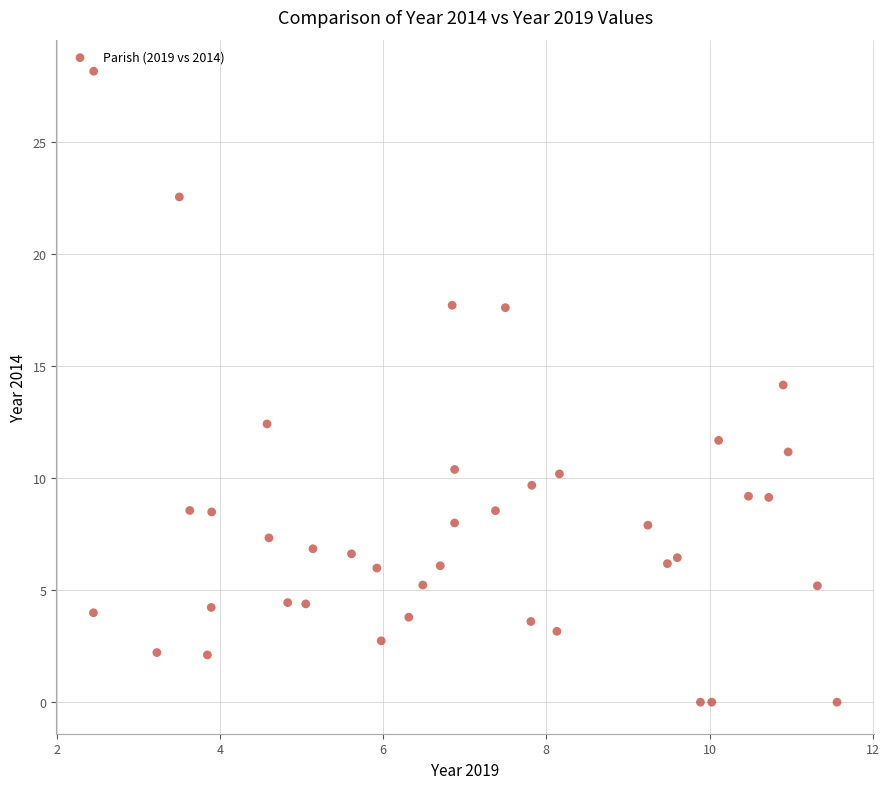

What is the range of X values (max minus min)?

9.1